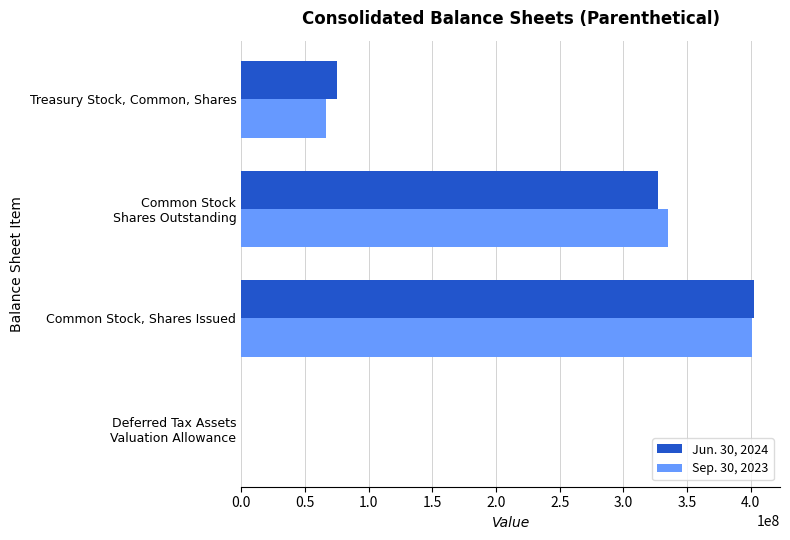

What is the maximum value for Sep. 30, 2023?

401202253.0